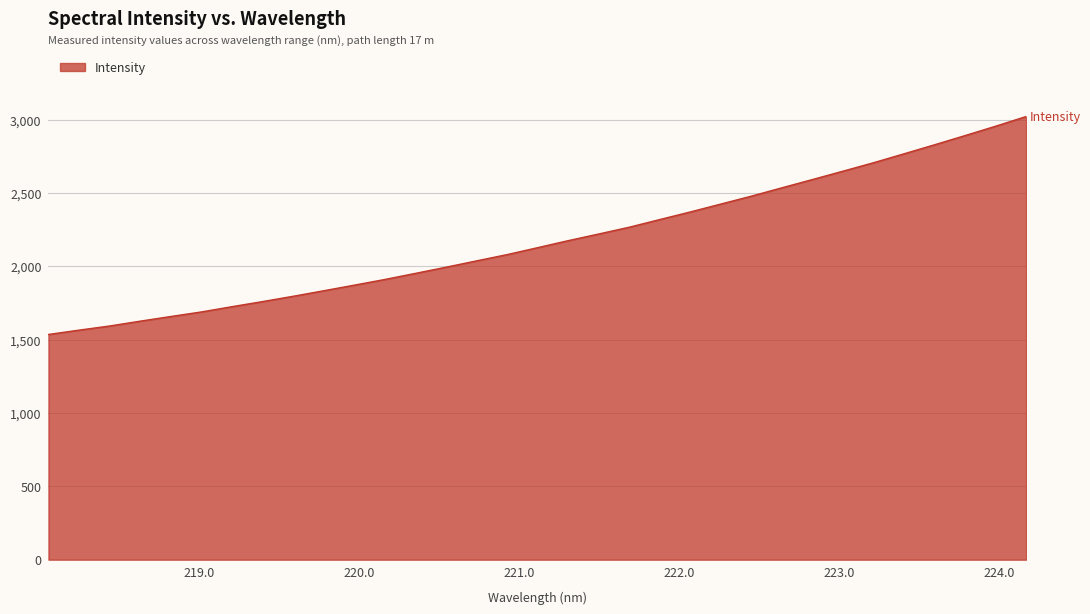

What is the maximum value shown in the chart?

3021.9